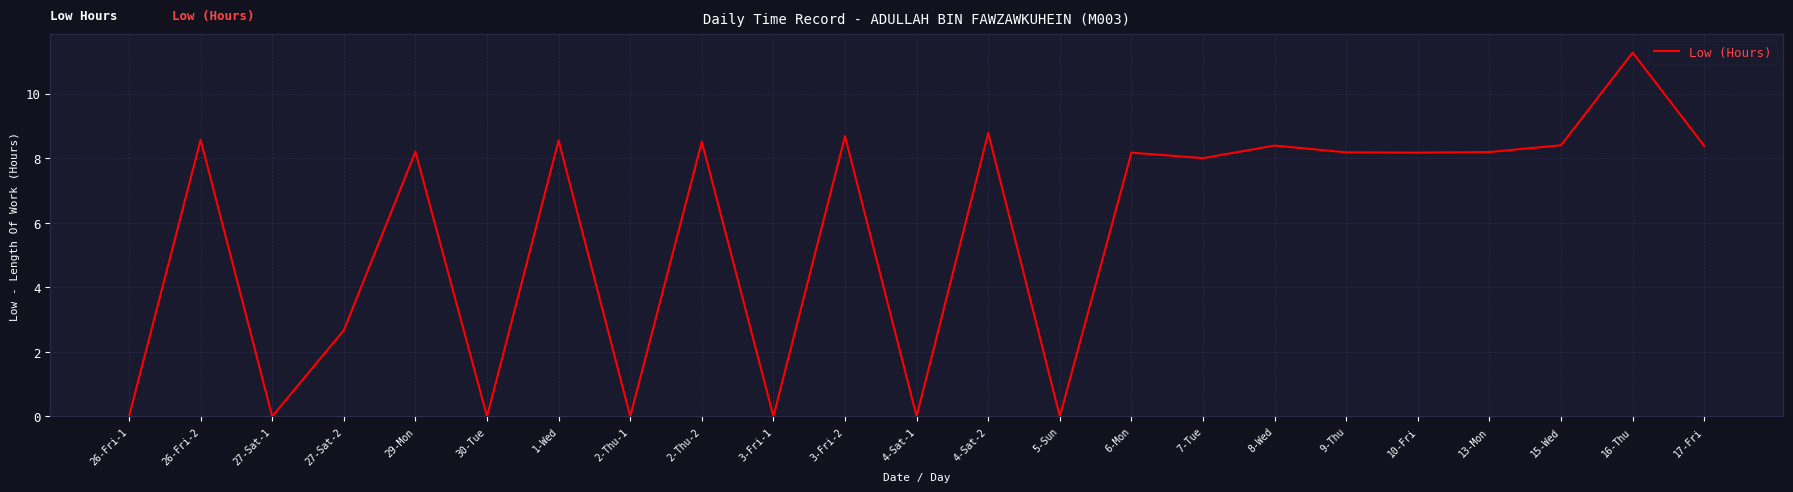

Where does the data first go above 8?

26-Fri-2